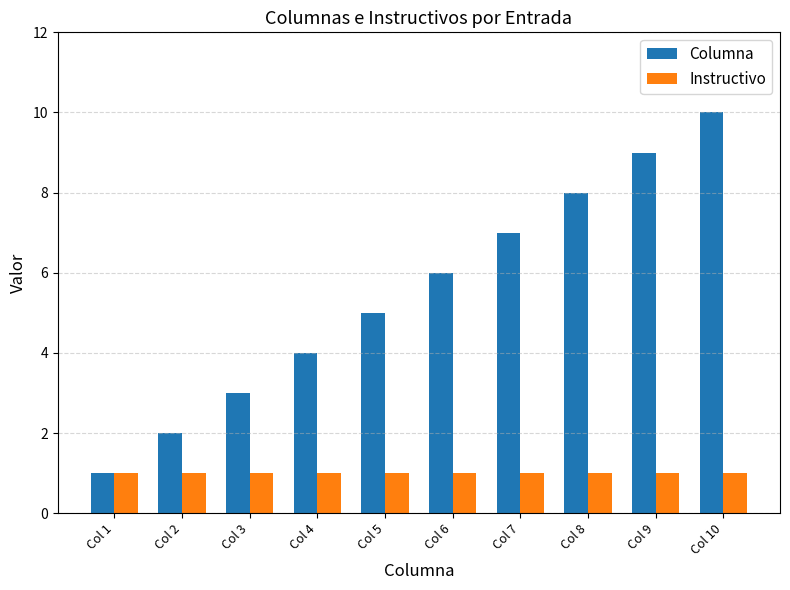

What is the average value of the Instructivo series?

1